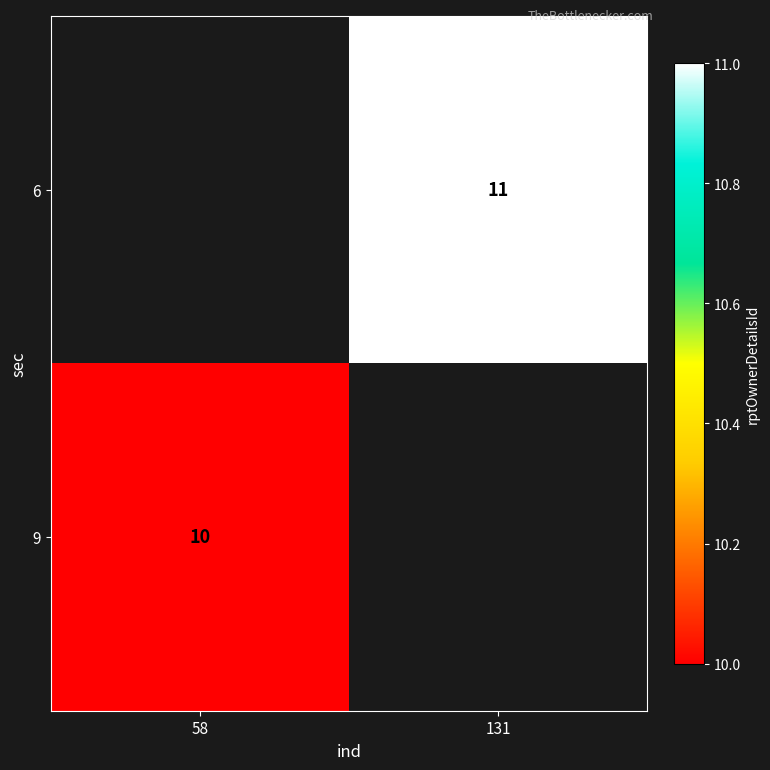

The value of 9 at 58 is 10. True or false?

True